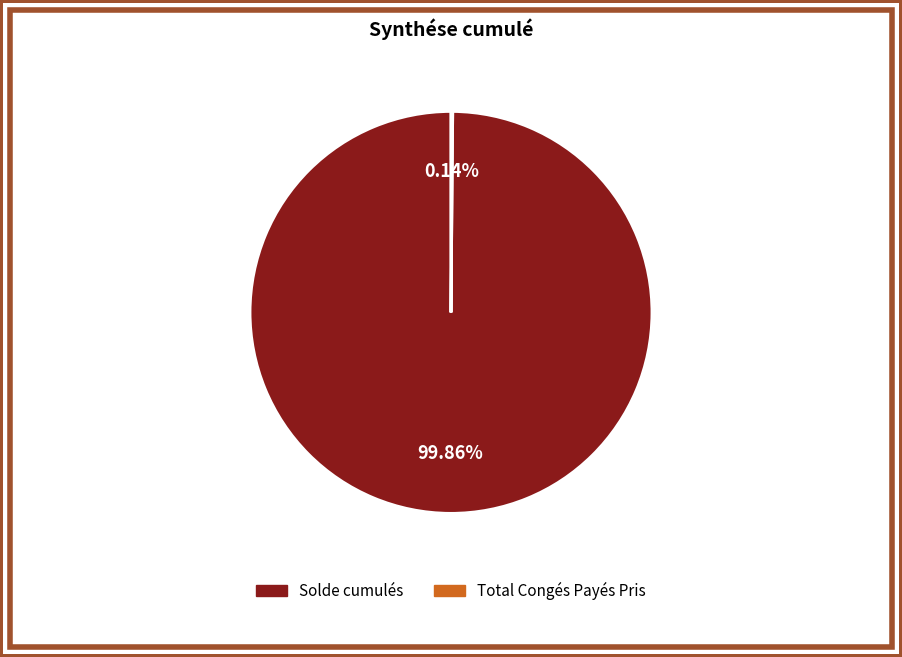

Is there a majority slice in this chart?

Yes